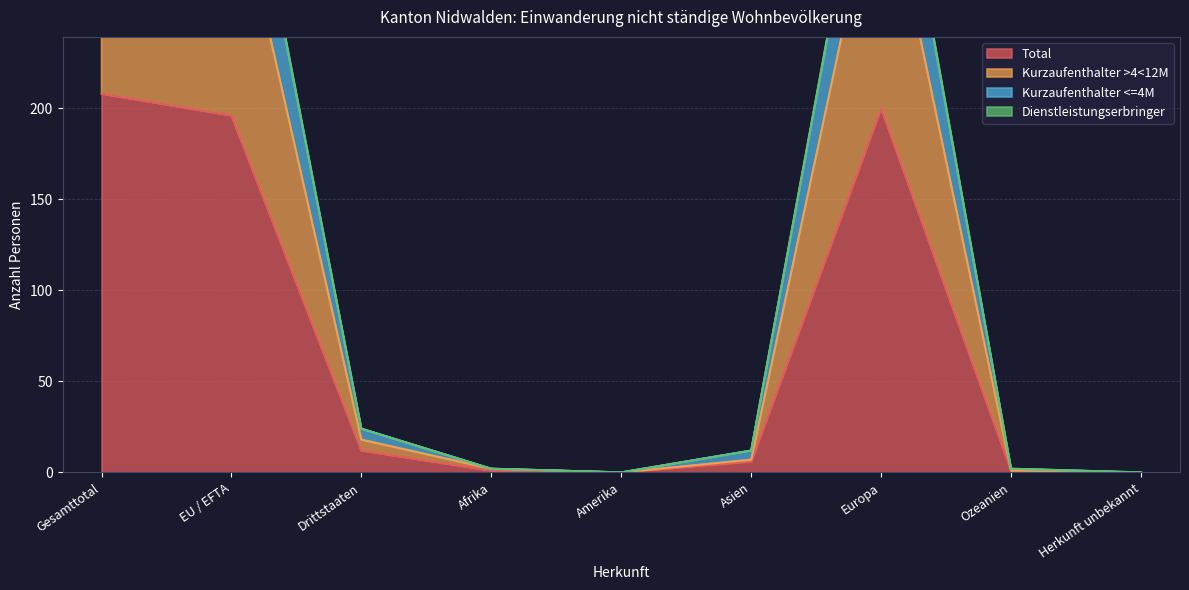

True or false: Dienstleistungserbringer and Kurzaufenthalter >4<12M intersect in this chart.

False